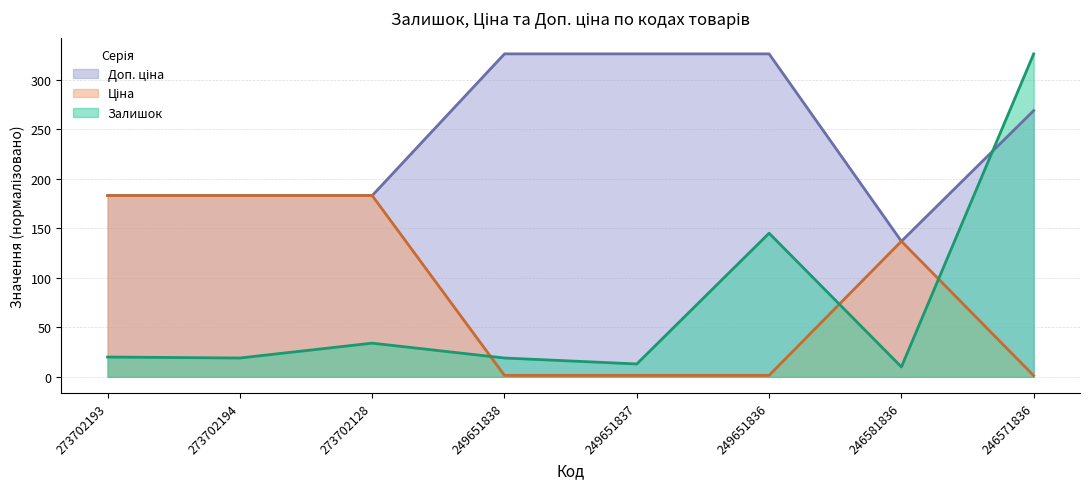

Between which two adjacent categories do Залишок and Доп. ціна first intersect?

246581836 and 246571836